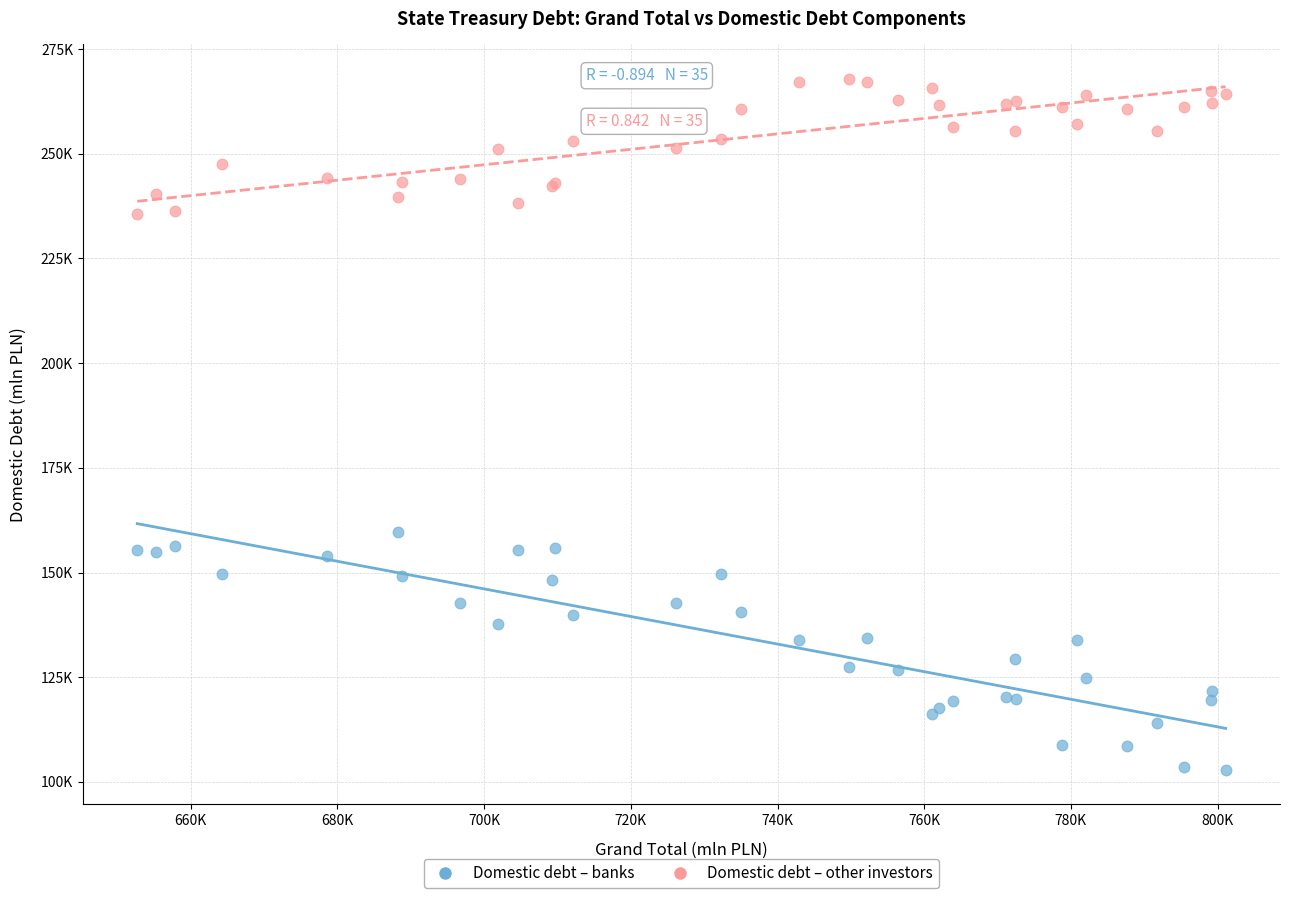

What are all the series names shown in the legend?

Domestic debt – banks, Domestic debt – other investors